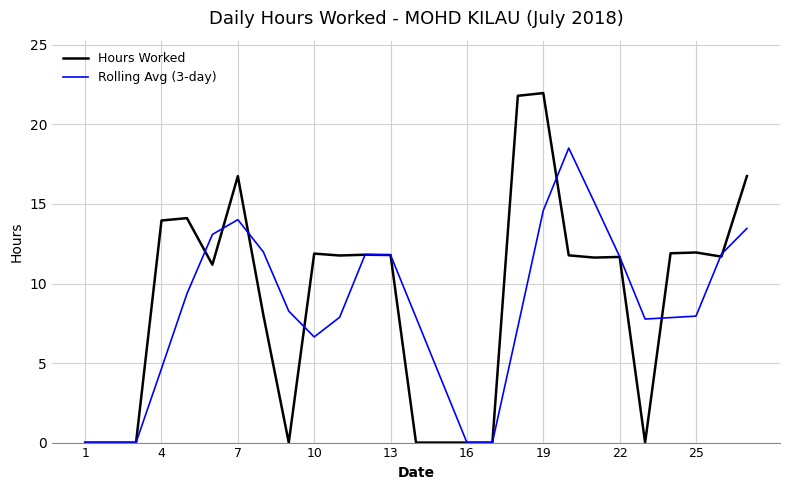

List the series in order of their peak value, lowest first.

Rolling Avg (3-day), Hours Worked